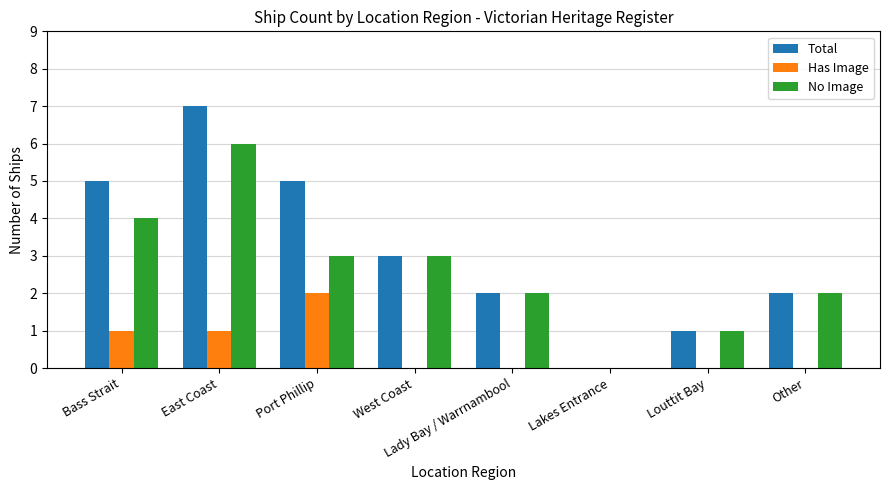

What is the greatest value displayed?

7